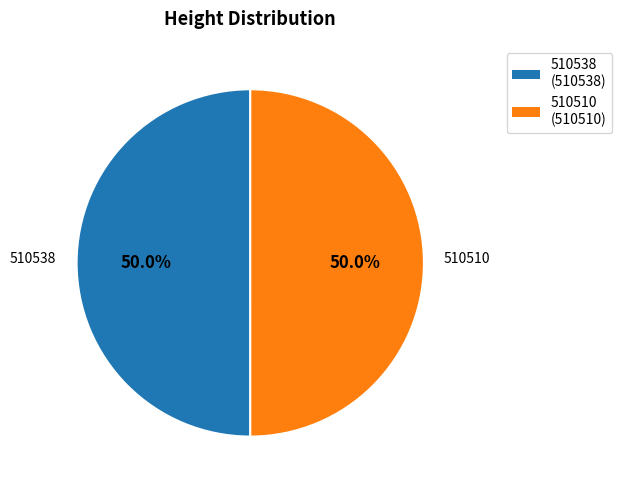

Combined, what portion of the pie is 510538 and 510510?

100.0%